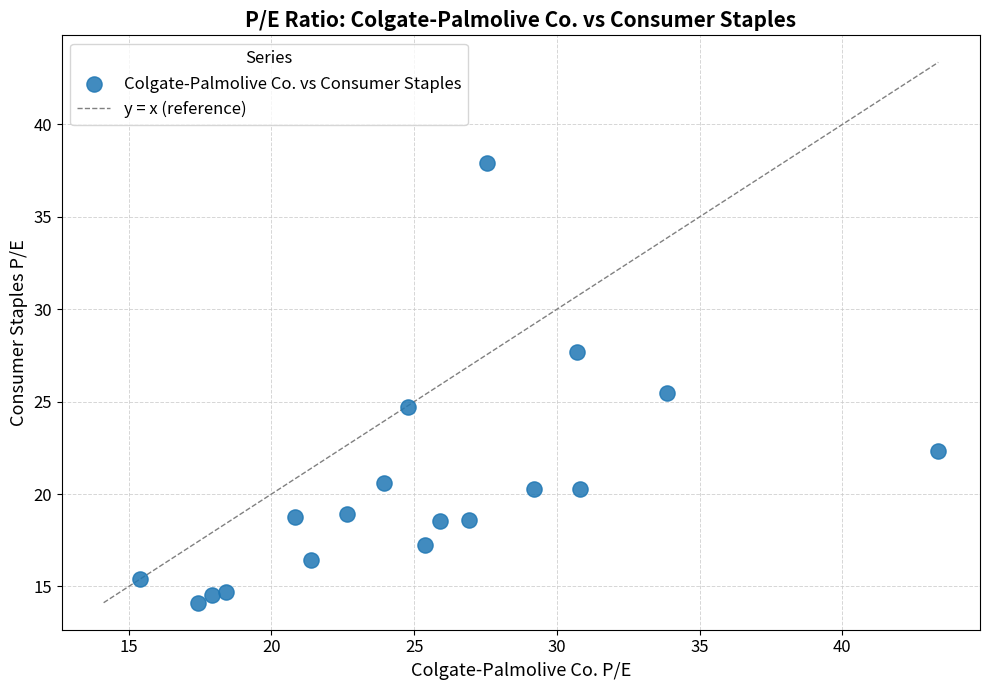

What Y value in the scatter plot is closest to 26?

25.5